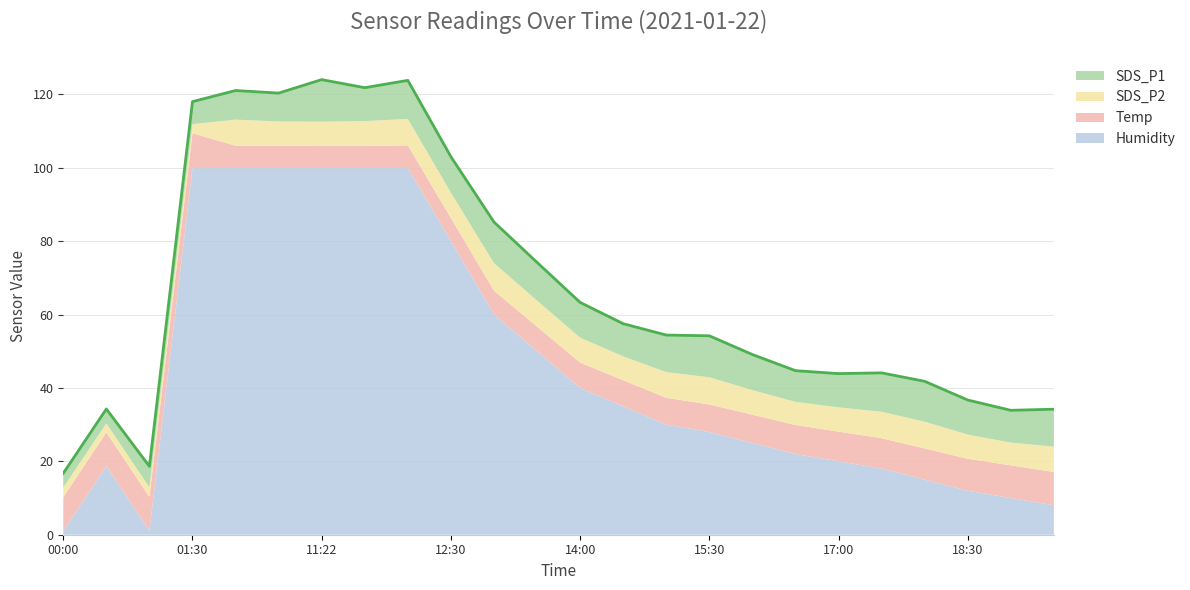

Does the chart display data point markers on the line(s)?

No